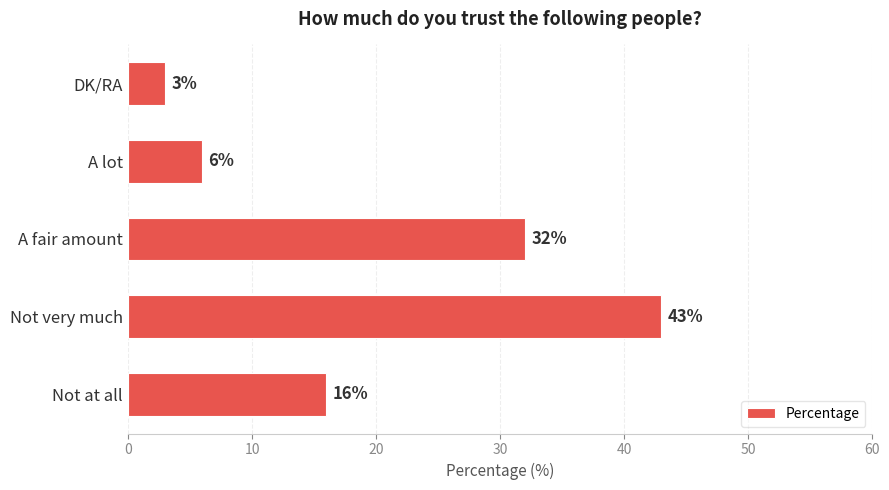

True or false: the data shows 5 at Not at all.

False